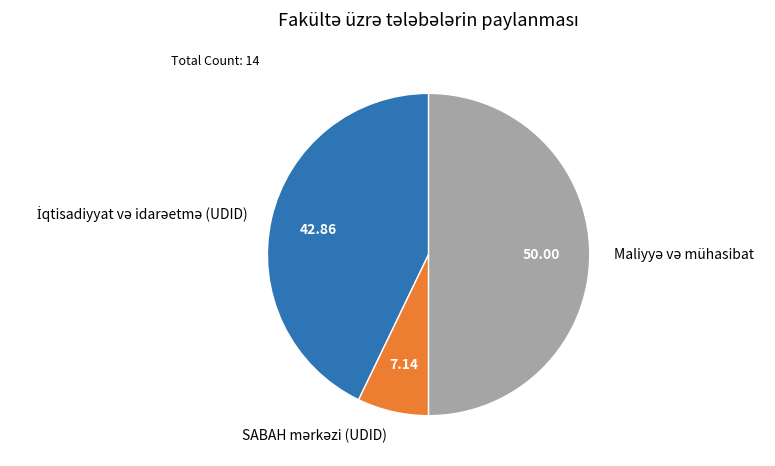

How many segments does this pie chart have?

3